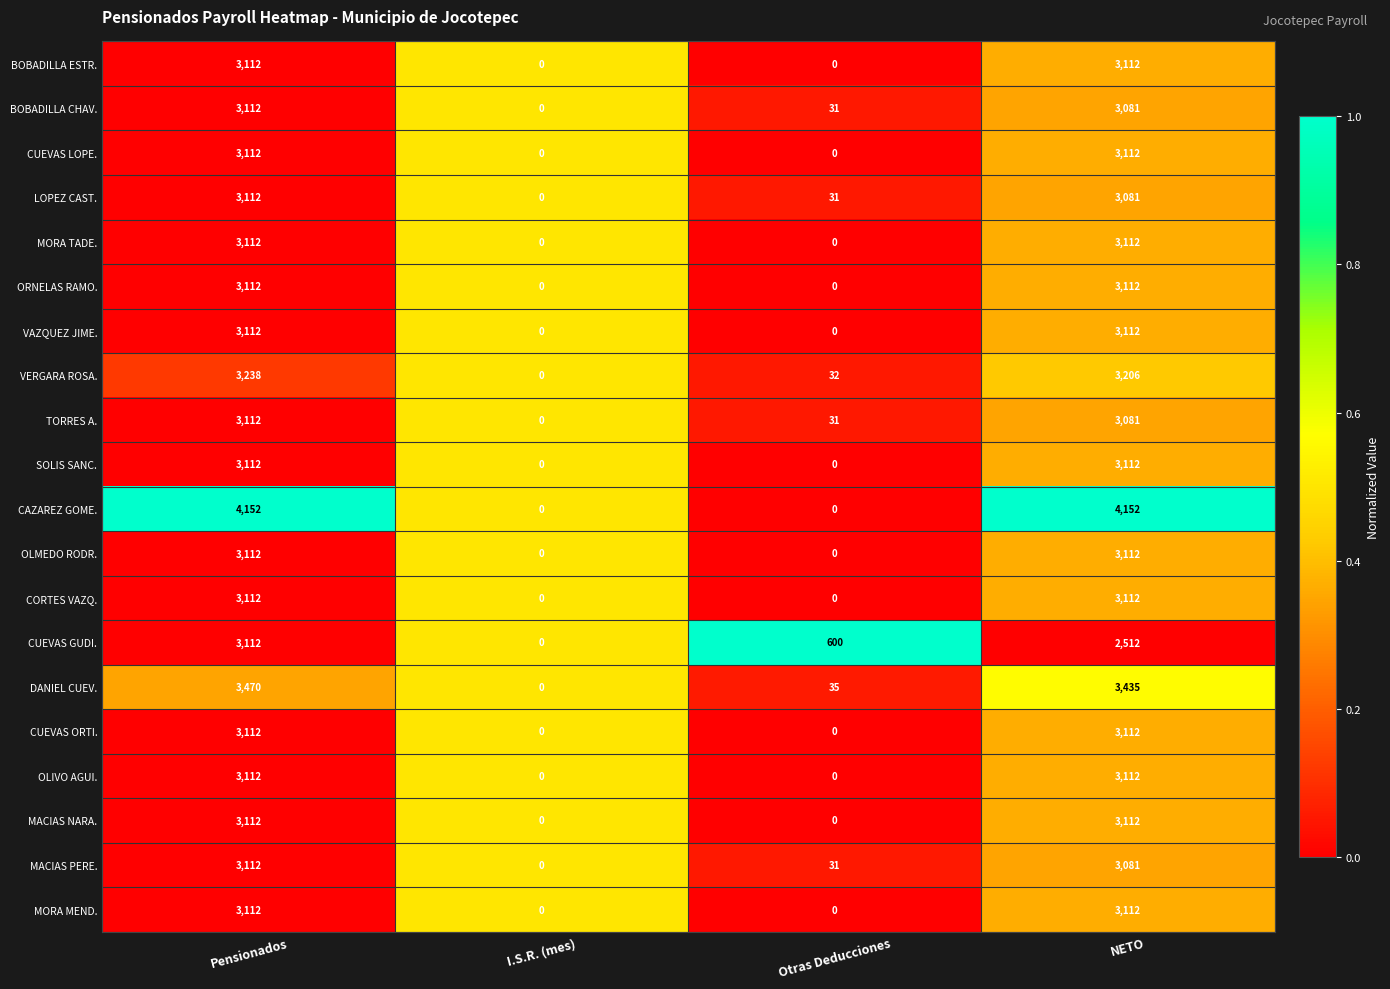

Count the number of categories in the chart.

4